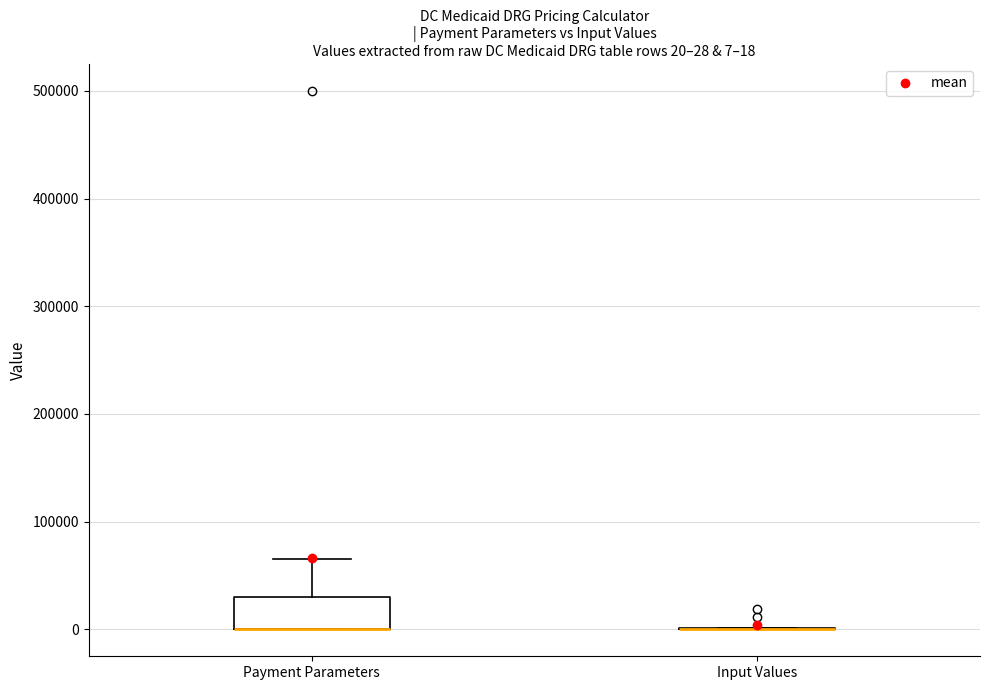

Which box is the tallest, from its lower edge to its upper edge?

Payment Parameters